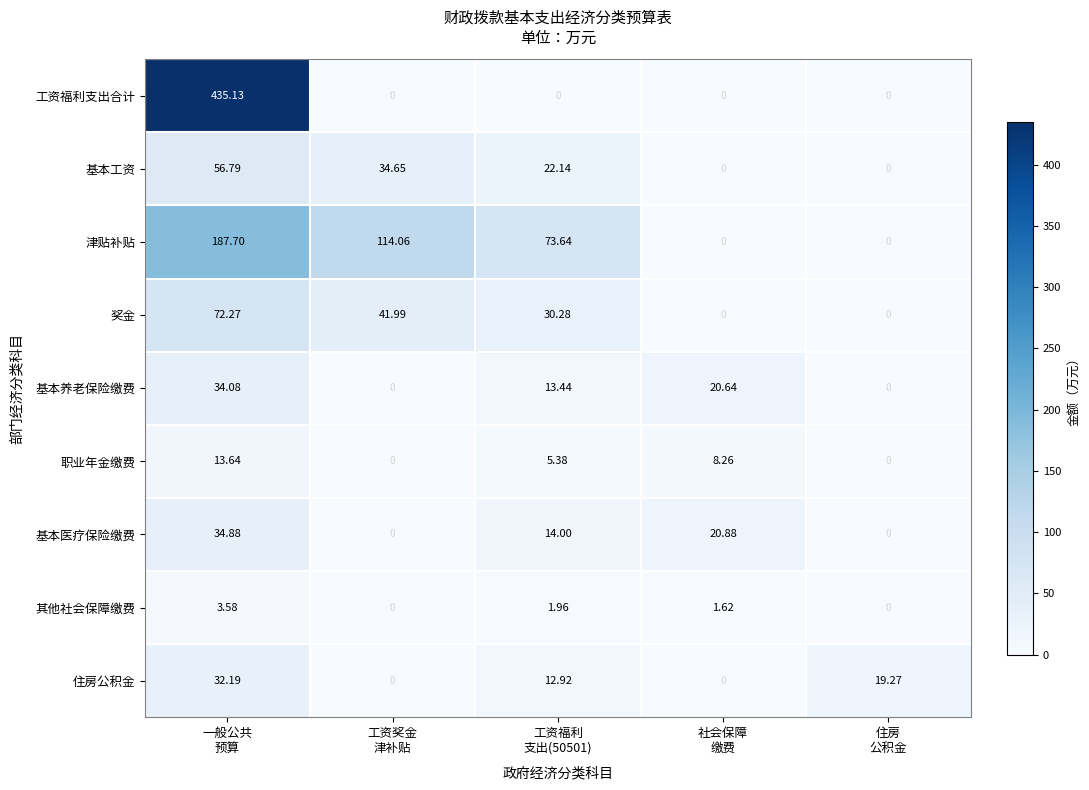

Rank the series by their maximum value, from highest to lowest.

工资福利支出合计, 津贴补贴, 奖金, 基本工资, 基本医疗保险缴费, 基本养老保险缴费, 住房公积金, 职业年金缴费, 其他社会保障缴费